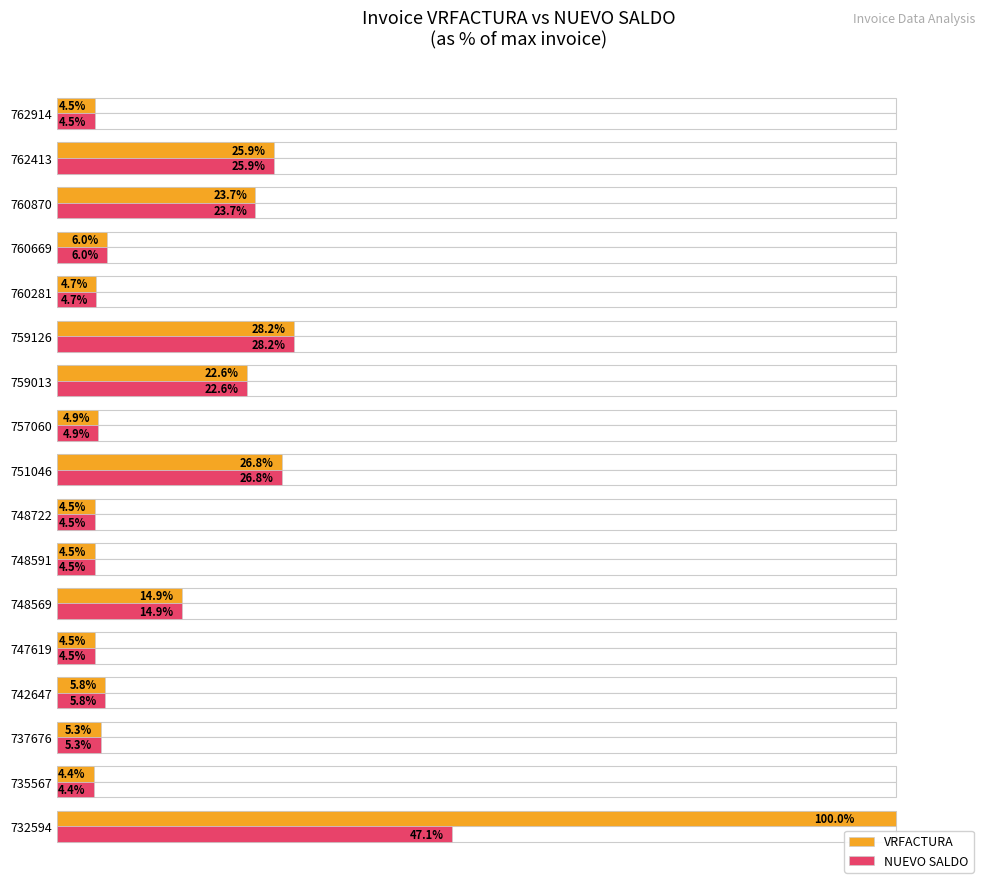

The value of VRFACTURA at 760870 is 34.9. True or false?

False